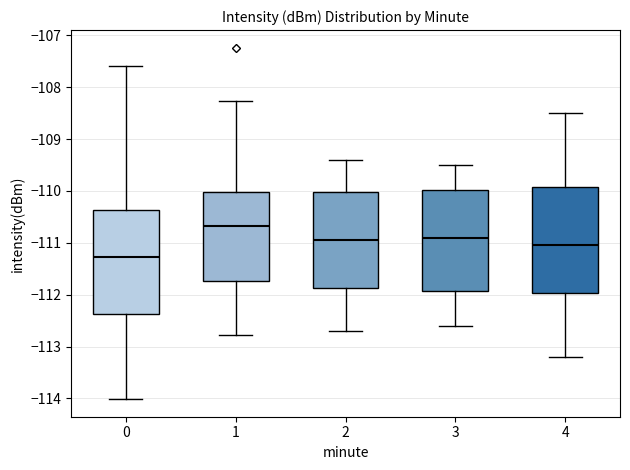

Reading left to right, read every box against the y-axis: the position of its median line, the range the box covers, and the ends of its whiskers. The values are not printed on the chart, so give them approximately, as read against the axis.

0: median -111.3, box -112.4 to -110.4, whiskers -114.0 to -107.6
1: median -110.7, box -111.7 to -110.0, whiskers -112.8 to -108.3
2: median -110.9, box -111.9 to -110.0, whiskers -112.7 to -109.4
3: median -110.9, box -111.9 to -110.0, whiskers -112.6 to -109.5
4: median -111.0, box -112.0 to -109.9, whiskers -113.2 to -108.5